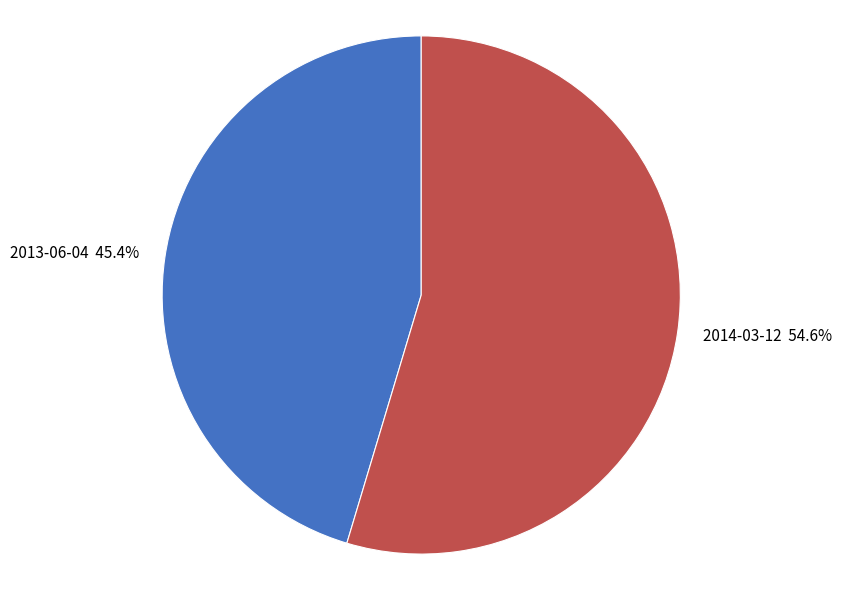

Rank the categories by value from lowest to highest.

2013-06-04, 2014-03-12